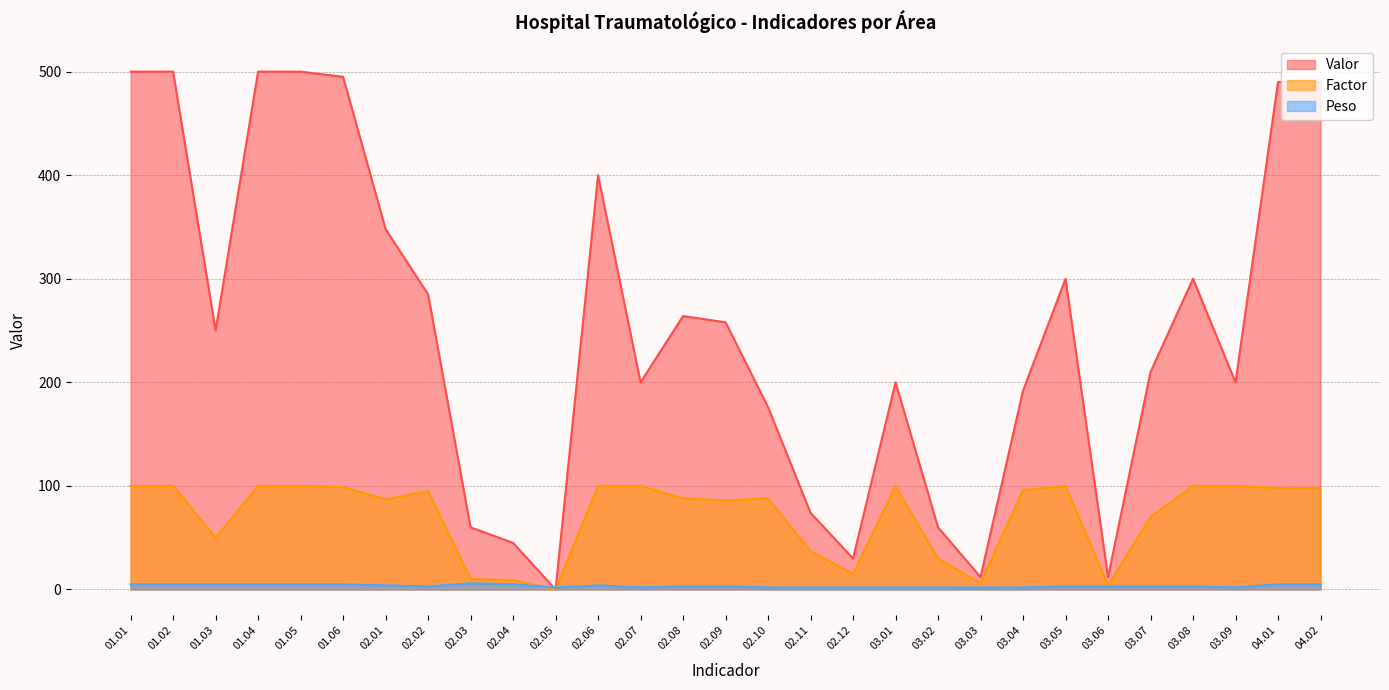

Rank the series at 01.02 from highest to lowest value.

Valor, Factor, Peso